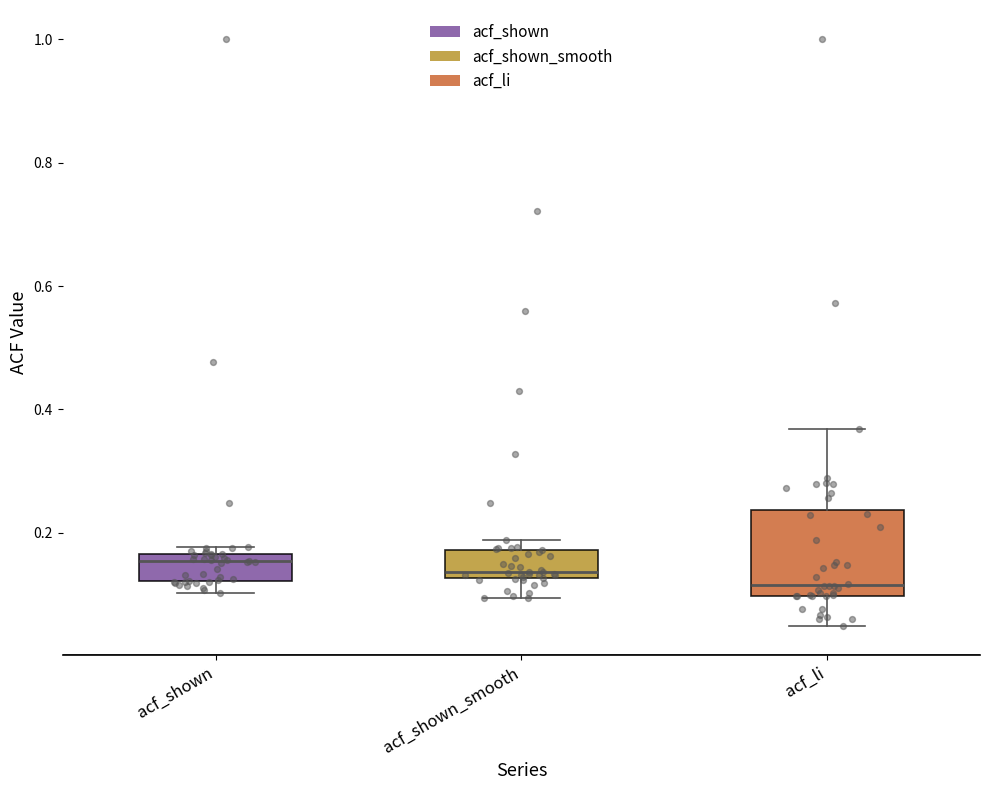

Reading left to right, transcribe this box plot: for each box, give where its median line is, the range the box spans, and where its two whiskers end, as read against the y-axis. The values are not printed on the chart, so give them approximately, as read against the axis.

acf_shown: median 0.16 (just below the box's upper edge), box 0.12 to 0.16, whiskers 0.10 to 0.18
acf_shown_smooth: median 0.14, box 0.12 to 0.18, whiskers 0.10 to 0.18 (just above the box's upper edge)
acf_li: median 0.12, box 0.10 to 0.24, whiskers 0.04 to 0.36